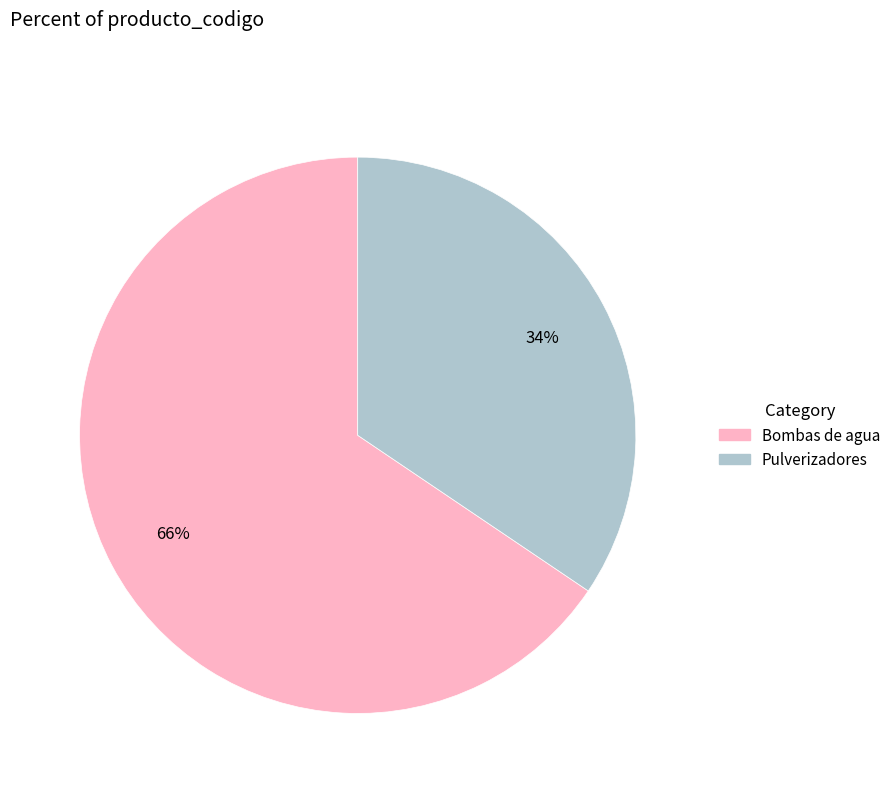

How many slices are in this pie chart?

2